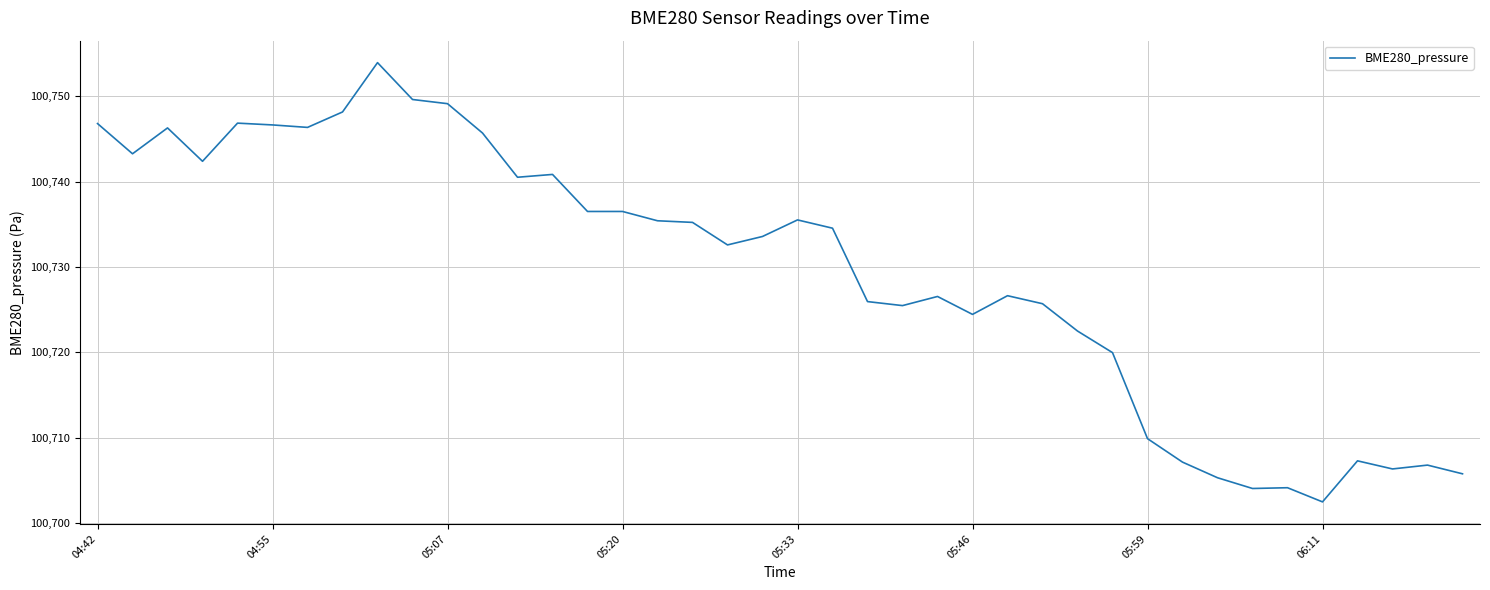

How many lines are shown in the chart?

1